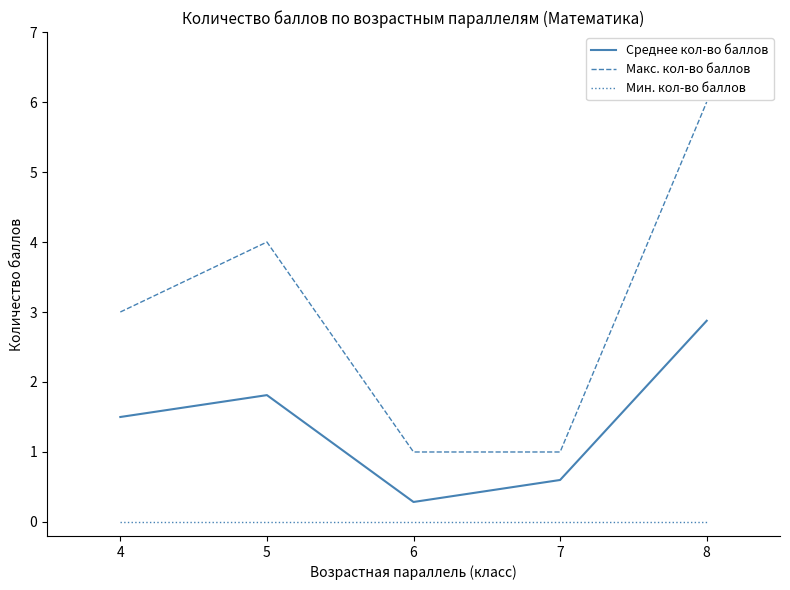

What is the sum of the Среднее кол-во баллов values at 6 and 8?

3.2